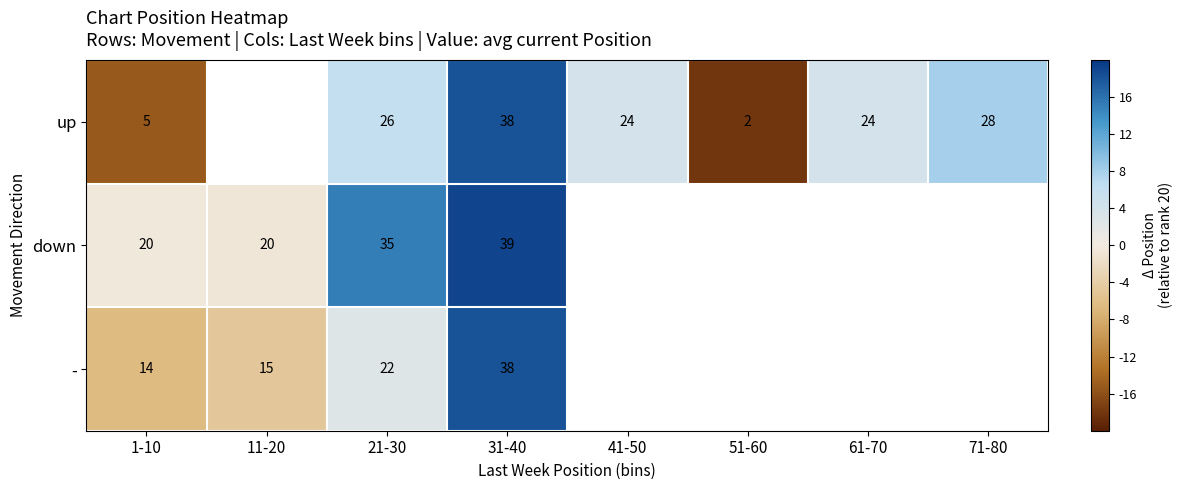

Is the value of up at 71-80 greater than the value of - at 21-30?

Yes